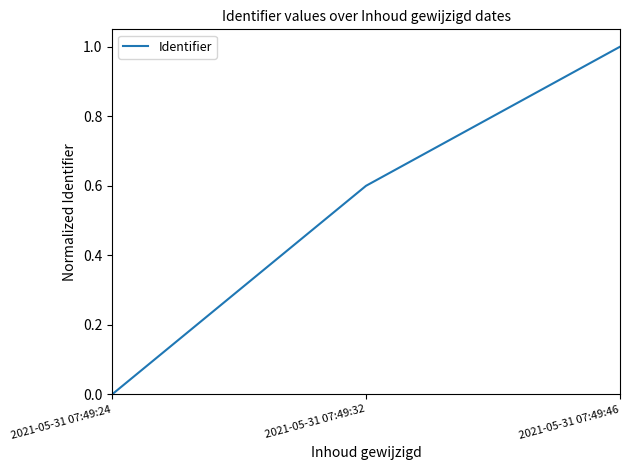

What is the change in value from 2021-05-31 07:49:24 to 2021-05-31 07:49:32?

+0.6